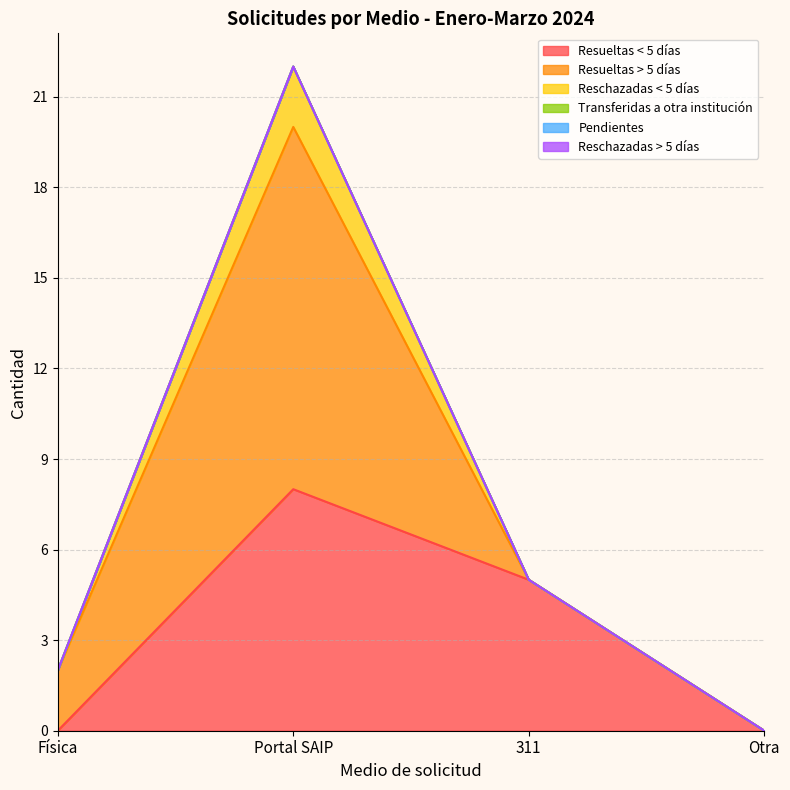

Count the number of categories in the chart.

4